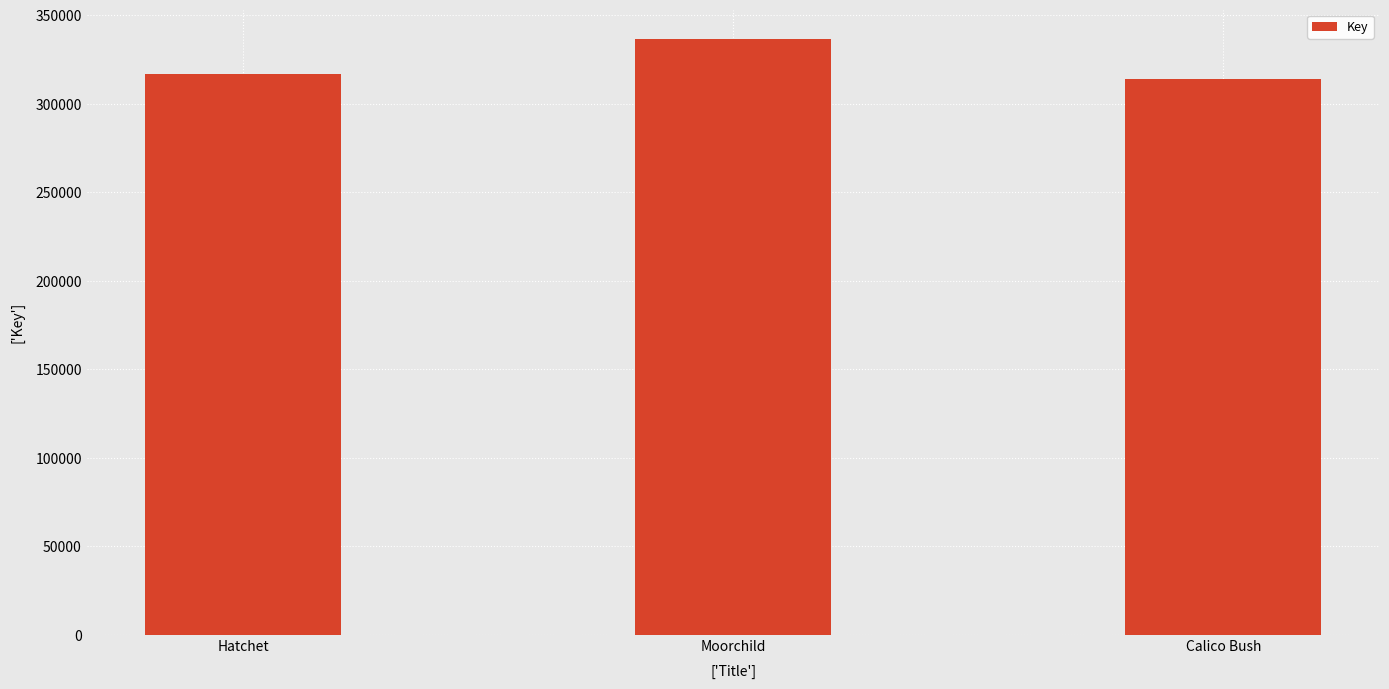

What is the value of the 3rd bar from the left?

314260